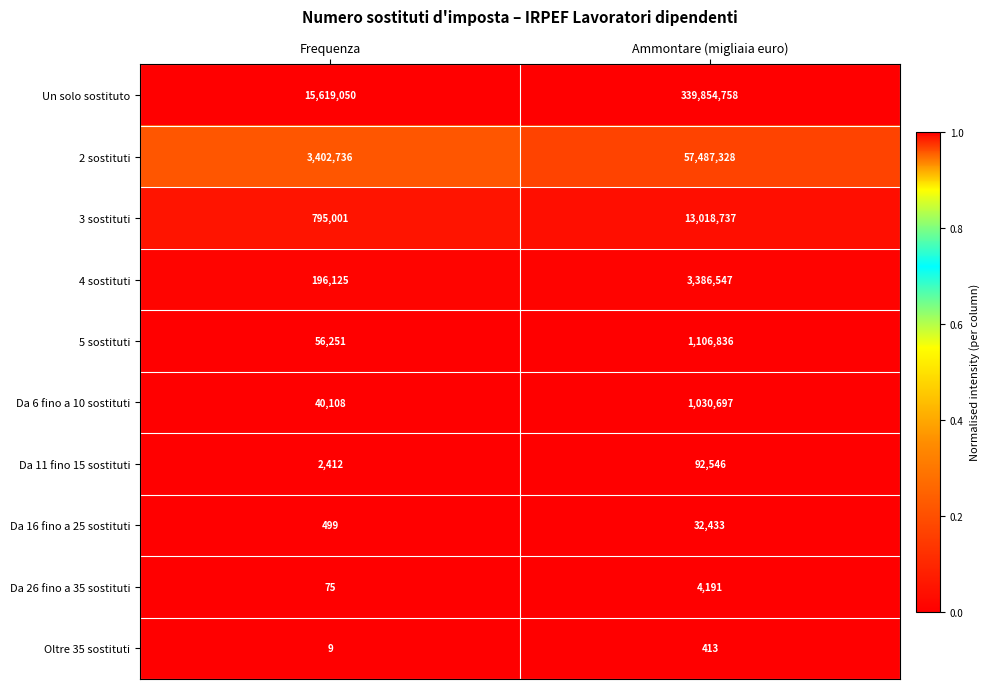

Between Frequenza and Ammontare (migliaia euro), which series saw the biggest shift?

Un solo sostituto